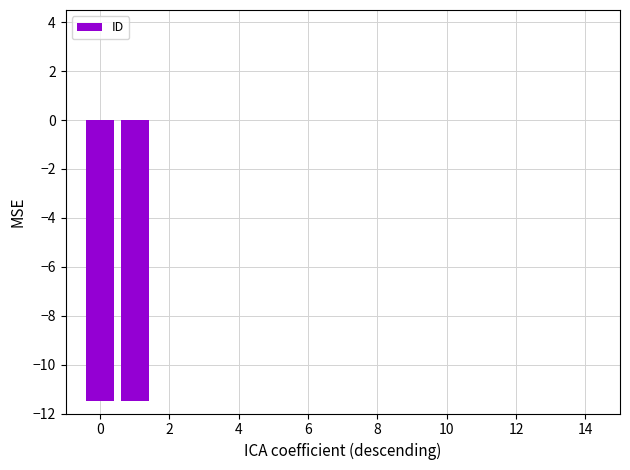

Reading right to left, what are all the values shown in this chart?

0.0	0.0	0.0	0.0	0.0	0.0	0.0	0.0	0.0	0.0	0.0	0.0	0.0	-11.5	-11.5